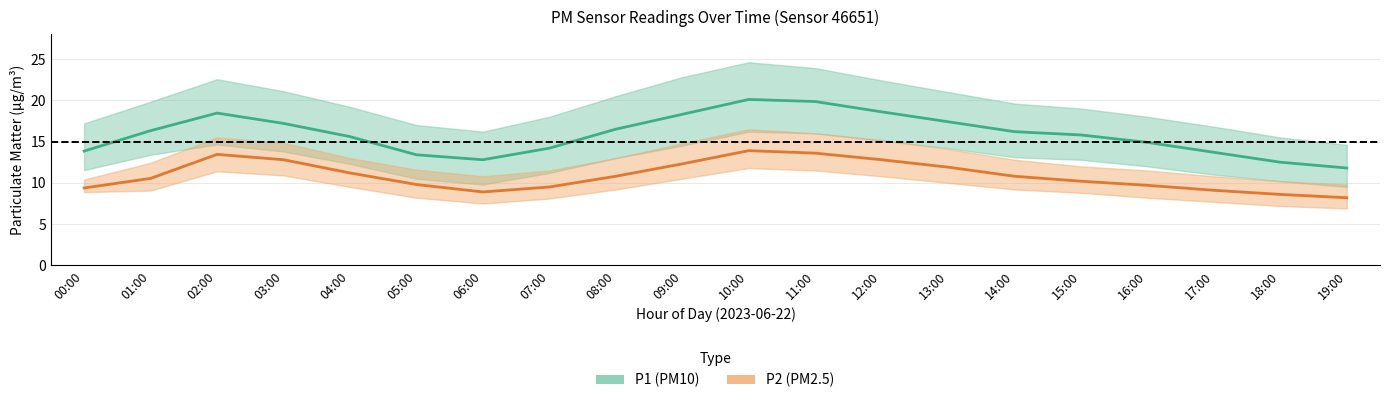

What is the approximate value of P1 (PM10) at 12:00?

18.6